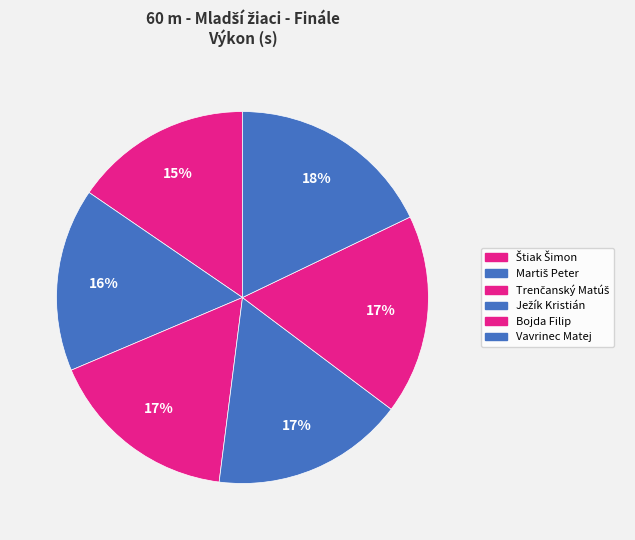

What percentage is the Bojda Filip slice, to the nearest percent?

17%